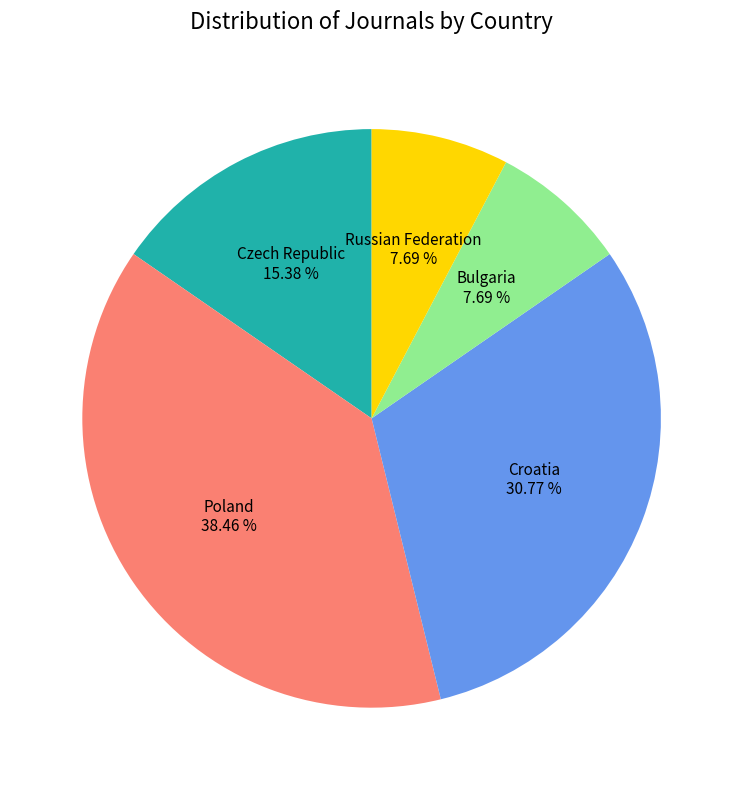

What percentage is the Croatia slice, to the nearest percent?

31%